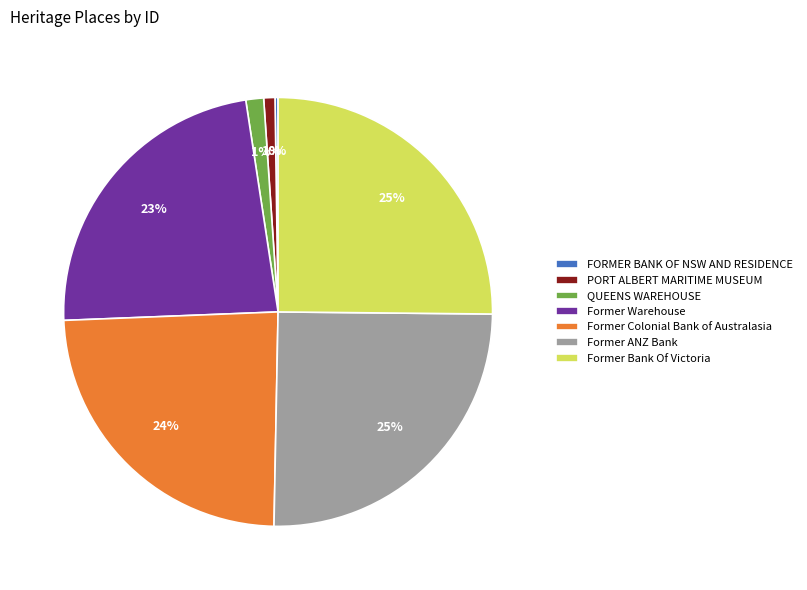

To the nearest percent, what is the difference between the Former ANZ Bank and PORT ALBERT MARITIME MUSEUM slice percentages?

24%